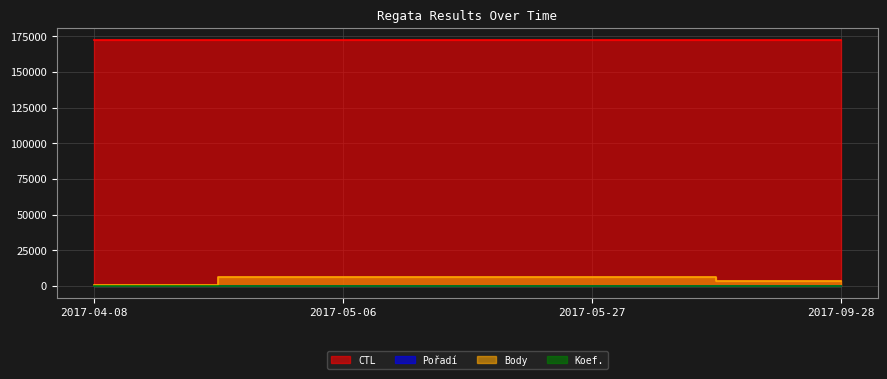

Which series has the largest total across all categories?

CTL